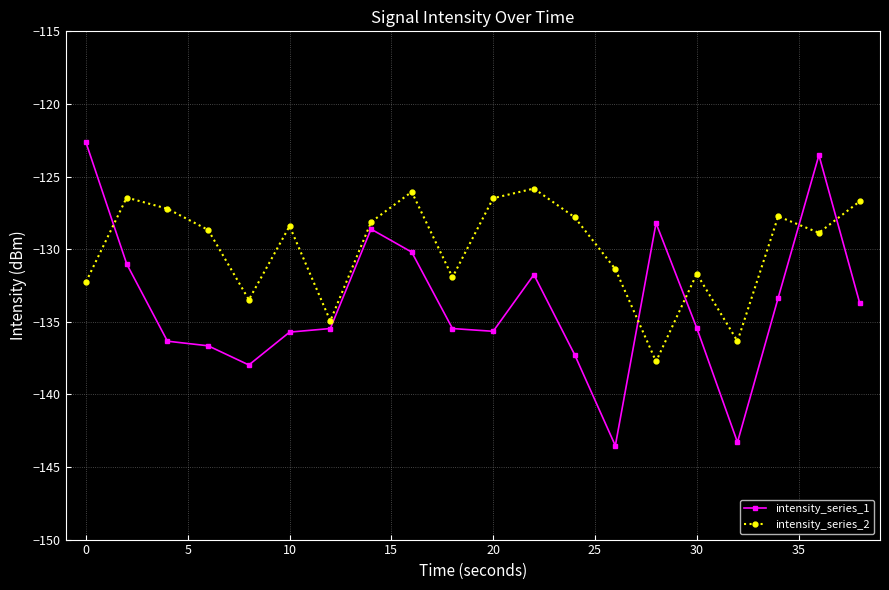

What are all the series names shown in the legend?

intensity_series_1, intensity_series_2